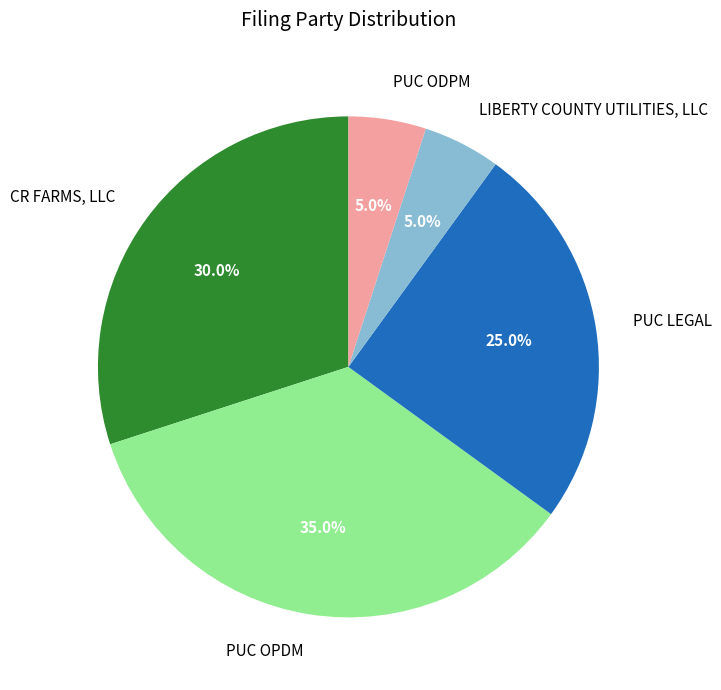

What percentage is the PUC OPDM slice, to the nearest percent?

35%